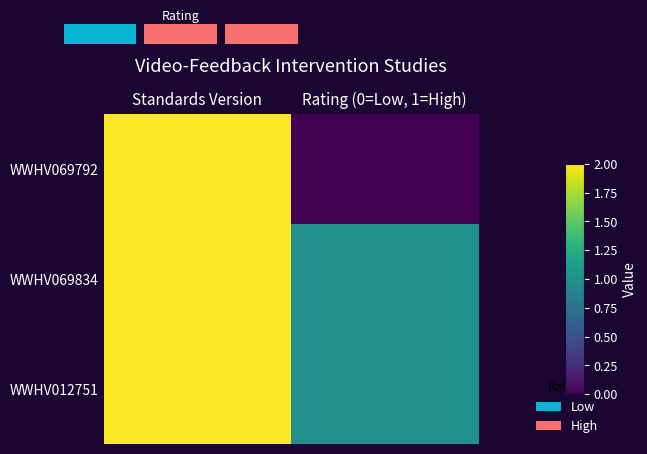

Which has a higher value, Rating (0=Low, 1=High) or Standards Version?

Standards Version